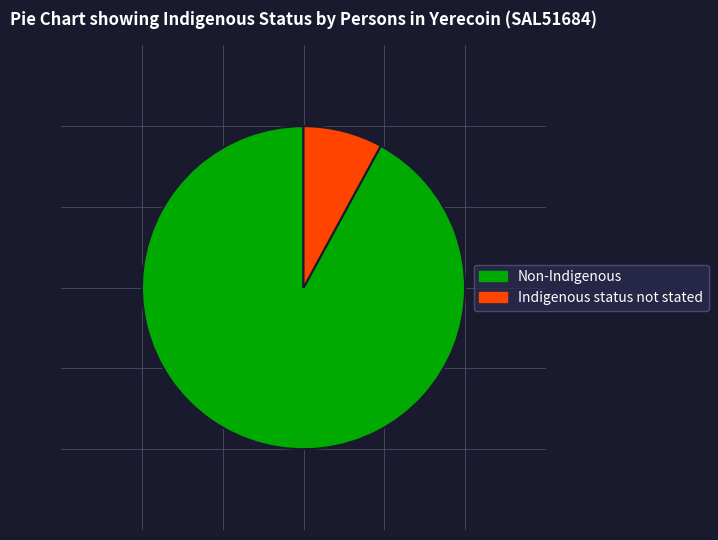

Which category accounts for the majority?

Non-Indigenous